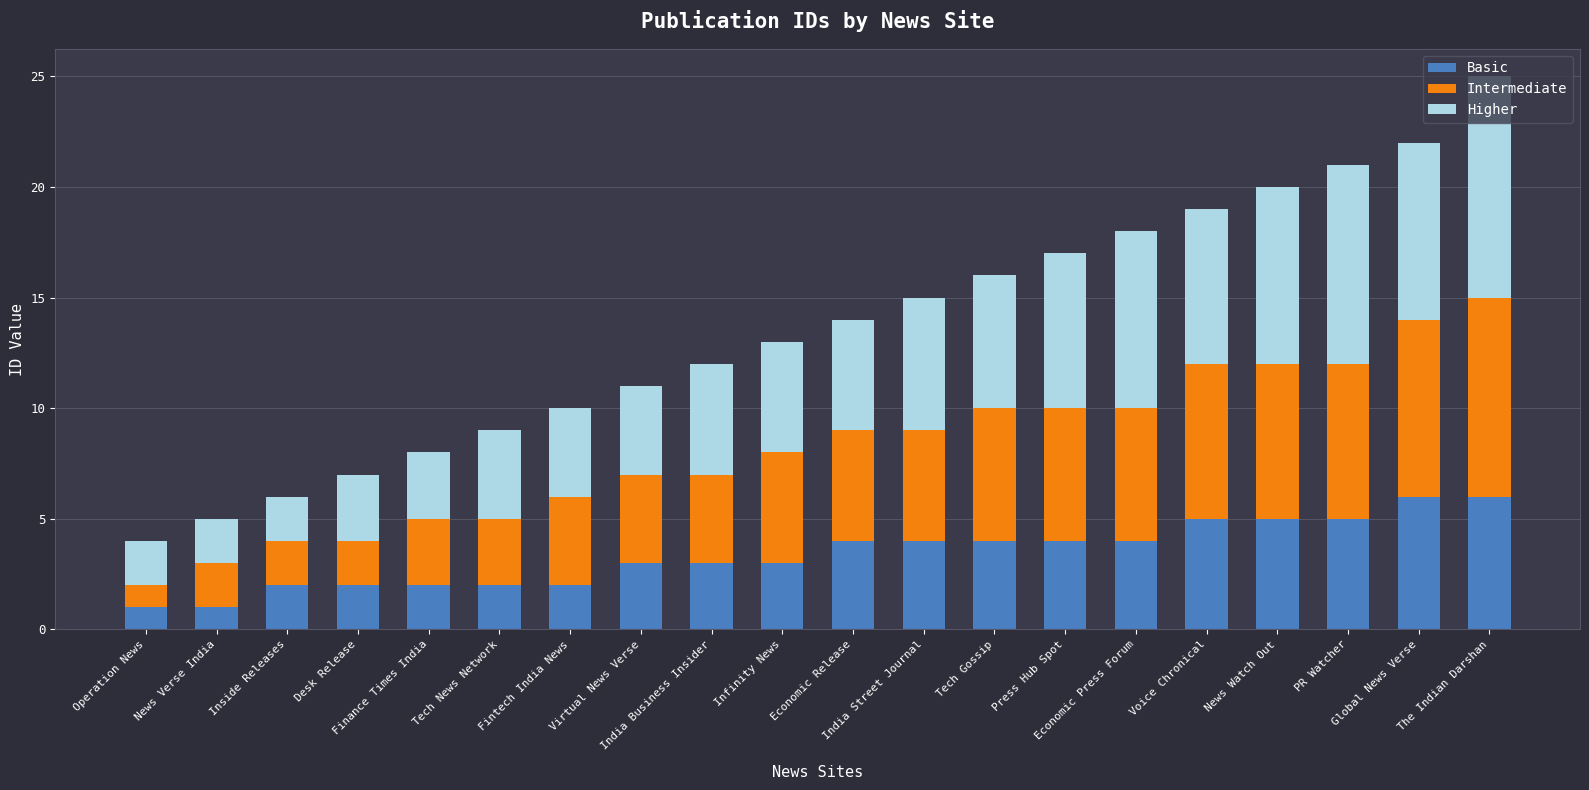

What value does the Basic series have at PR Watcher?

5